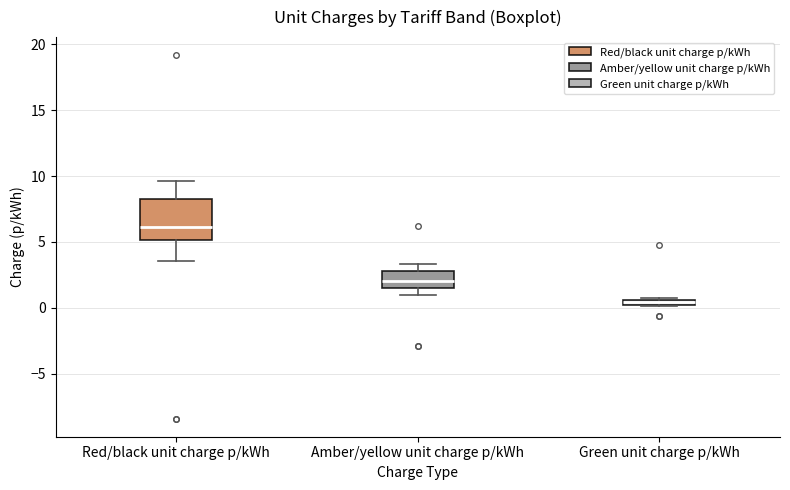

Where does the lower whisker of the box for Amber/yellow unit charge p/kWh end on the y-axis? The values are not printed on the chart, so give them approximately, as read against the axis.

1.0